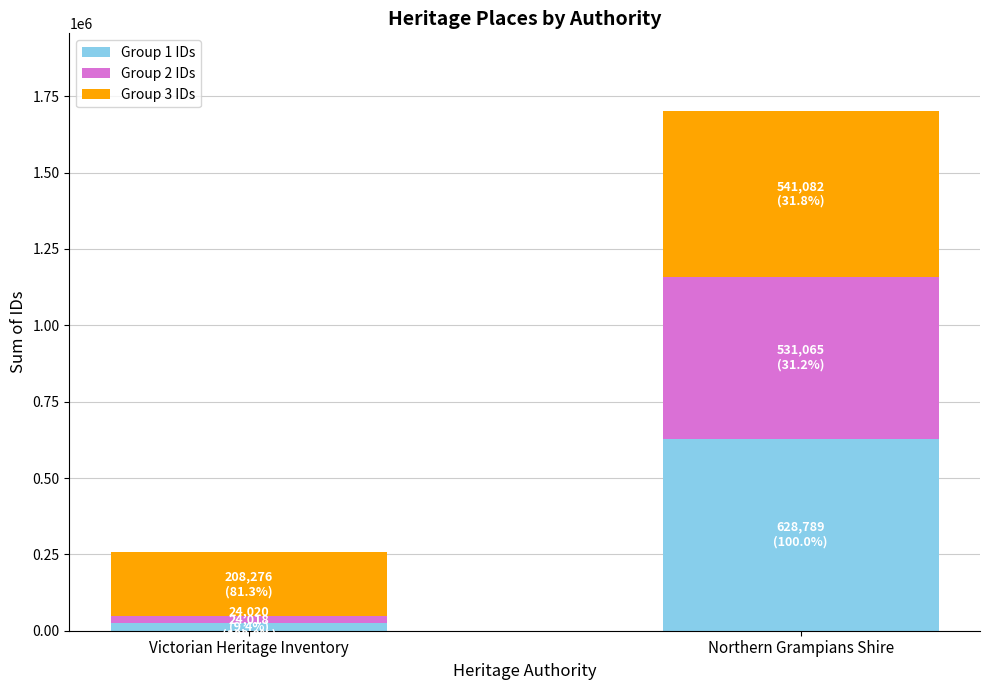

True or false: Group 1 IDs has a value of 218318 at Northern Grampians Shire.

False